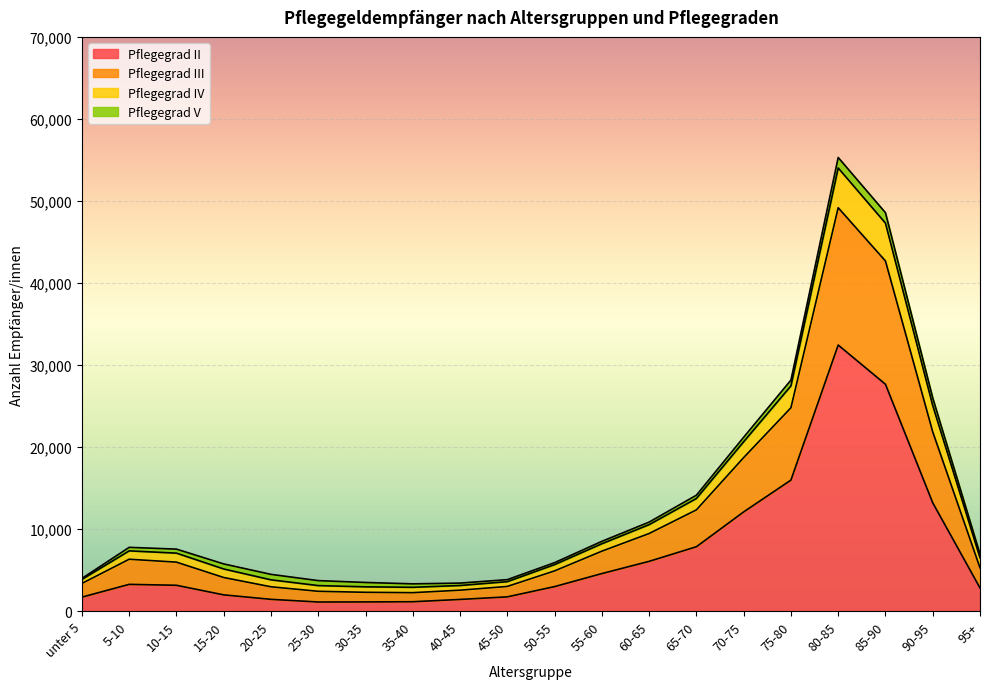

What is the minimum value shown in the chart?

1130